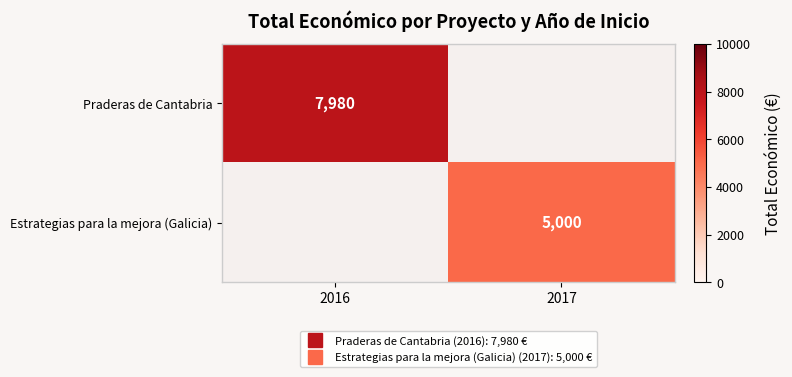

How many values in Estrategias para la mejora (Galicia) are above zero?

1